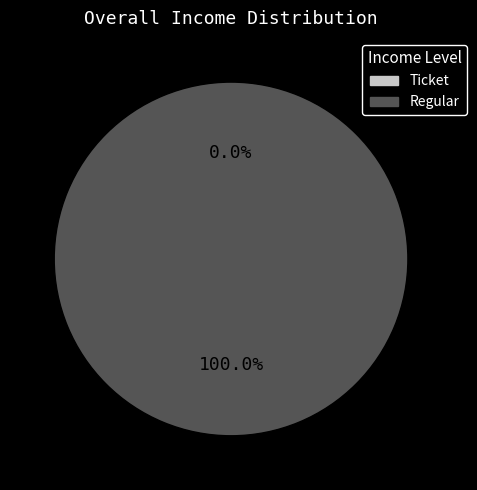

What is the majority slice?

Regular